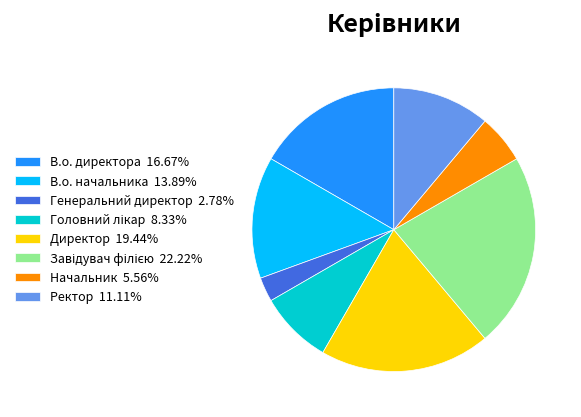

Count the number of slices in the pie.

8